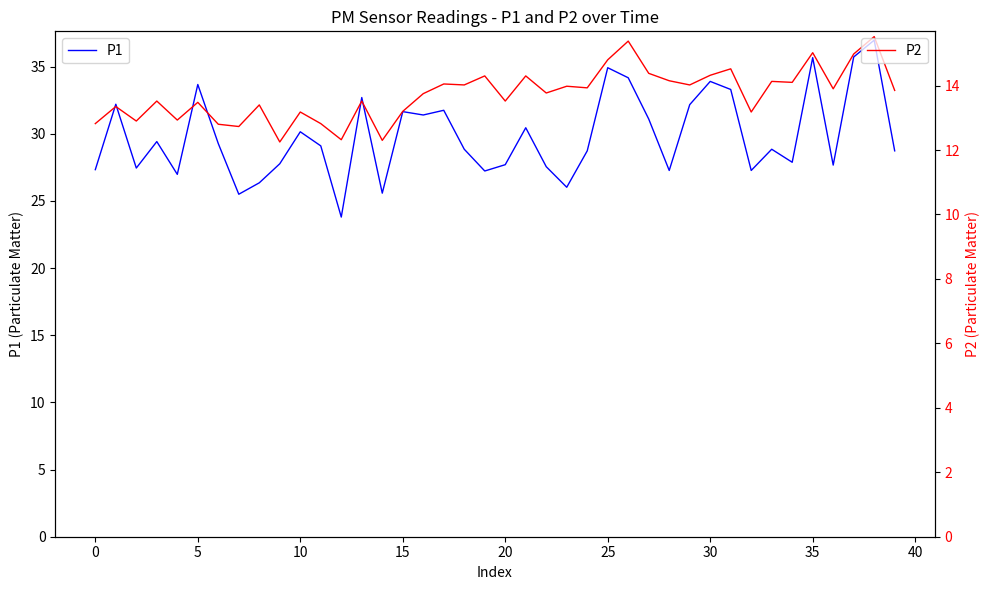

What is the sum of all P1 values?

1194.2